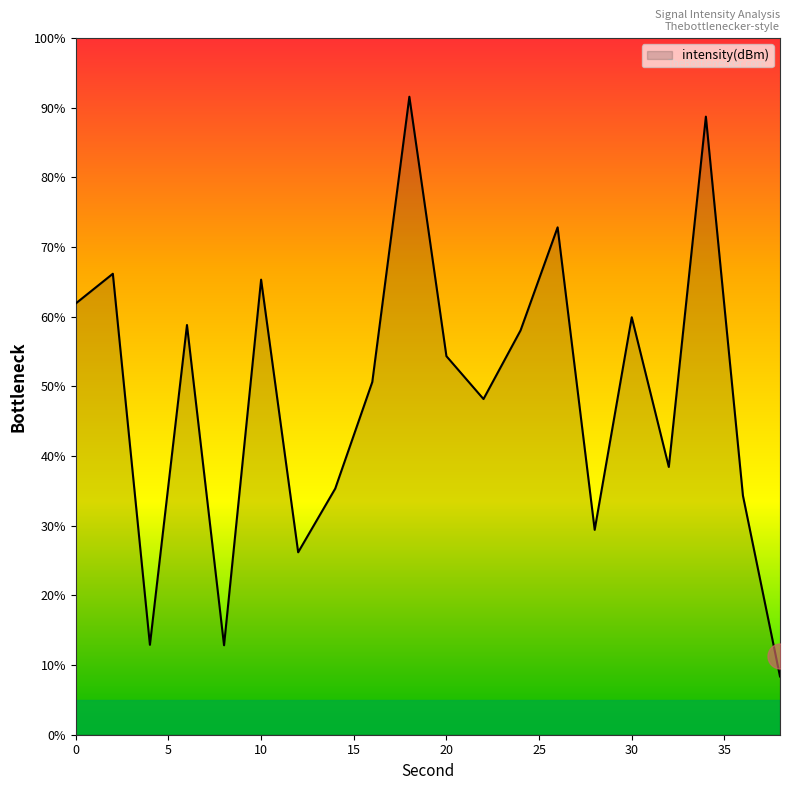

What is the difference between the maximum and minimum values?

83.2